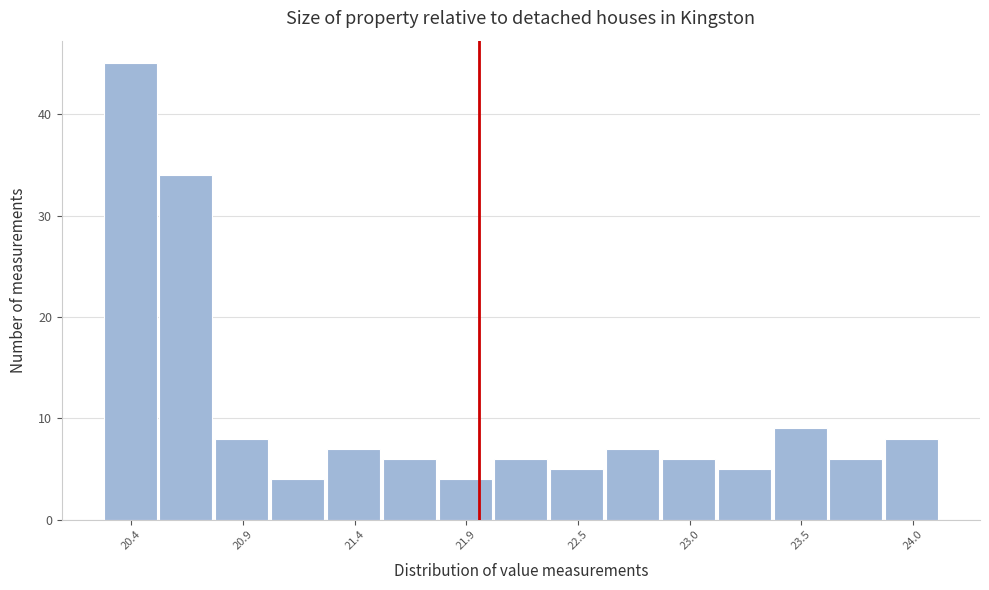

Read against the x-axis, roughly where is the centre of the tallest bar?

20.4